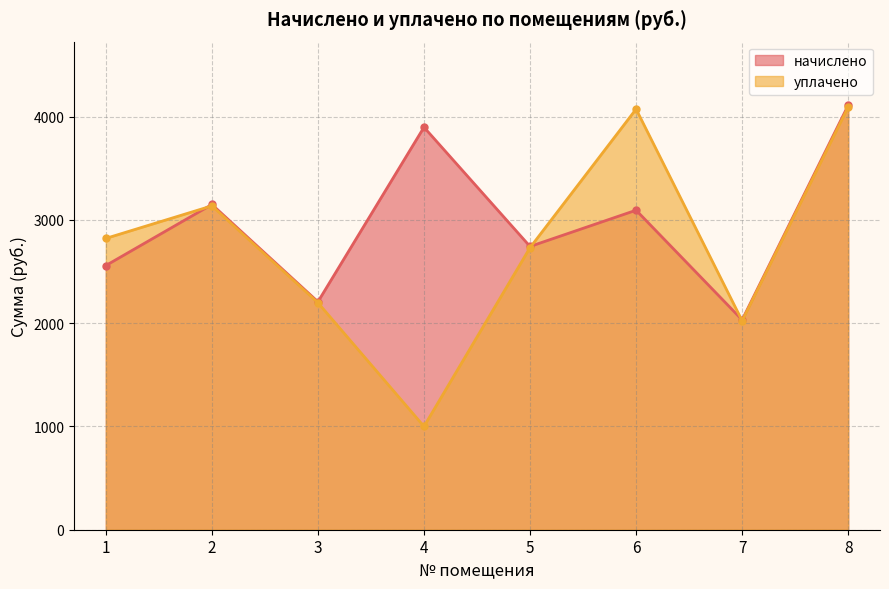

True or false: начислено and уплачено cross at least once.

True